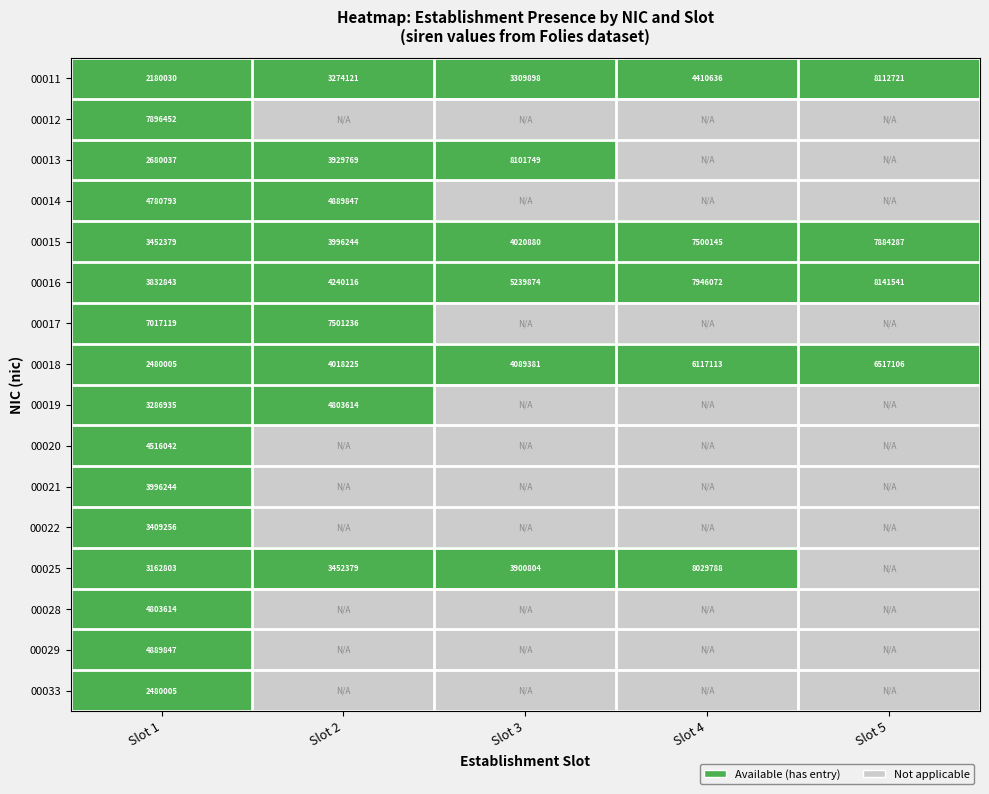

What is the sum of all 00016 values?

29400446